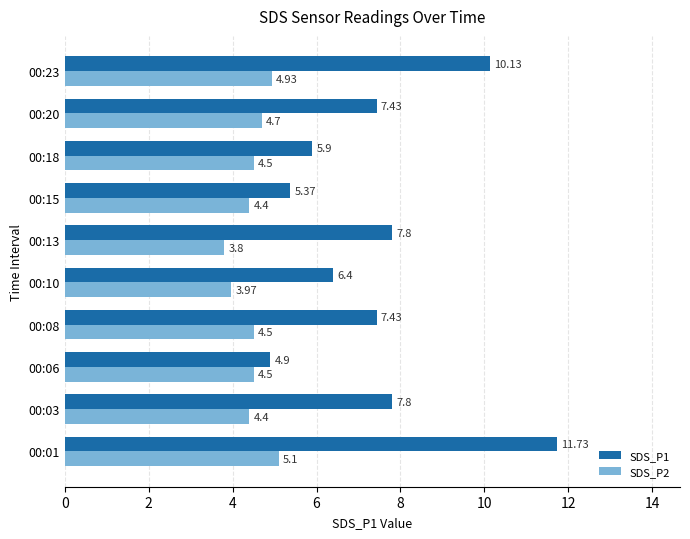

At 00:18, list the series in order from largest to smallest.

SDS_P1, SDS_P2